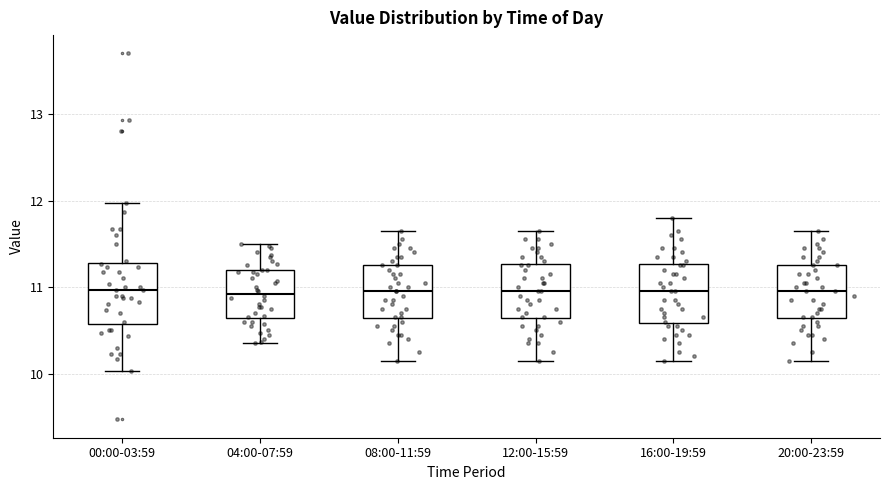

Reading left to right, read every box against the y-axis: the position of its median line, the range the box covers, and the ends of its whiskers. The values are not printed on the chart, so give them approximately, as read against the axis.

00:00-03:59: median 11.0, box 10.6 to 11.3, whiskers 10.0 to 12.0
04:00-07:59: median 10.9, box 10.6 to 11.2, whiskers 10.4 to 11.5
08:00-11:59: median 11.0, box 10.6 to 11.3, whiskers 10.2 to 11.7
12:00-15:59: median 11.0, box 10.6 to 11.3, whiskers 10.2 to 11.7
16:00-19:59: median 11.0, box 10.6 to 11.3, whiskers 10.2 to 11.8
20:00-23:59: median 11.0, box 10.6 to 11.3, whiskers 10.2 to 11.7